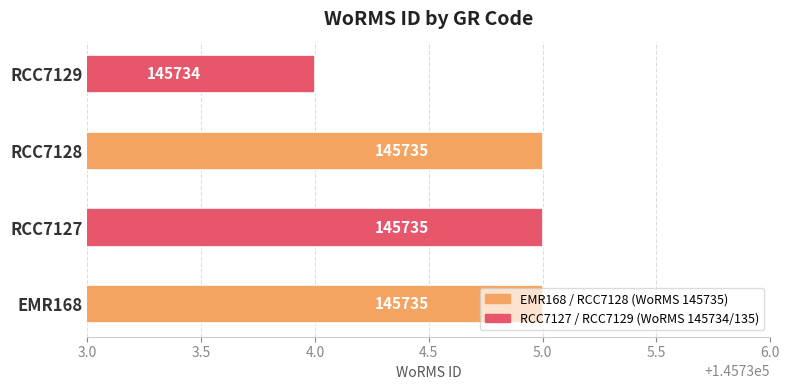

What is the smallest value displayed?

145734